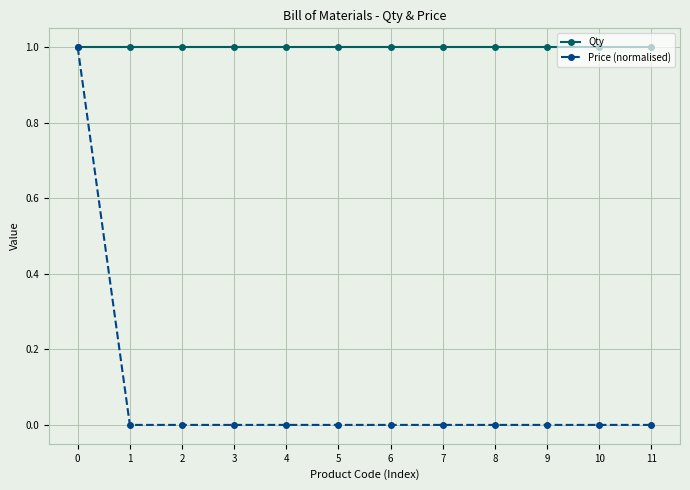

What is the value of the Qty point at the 12th from the left?

1